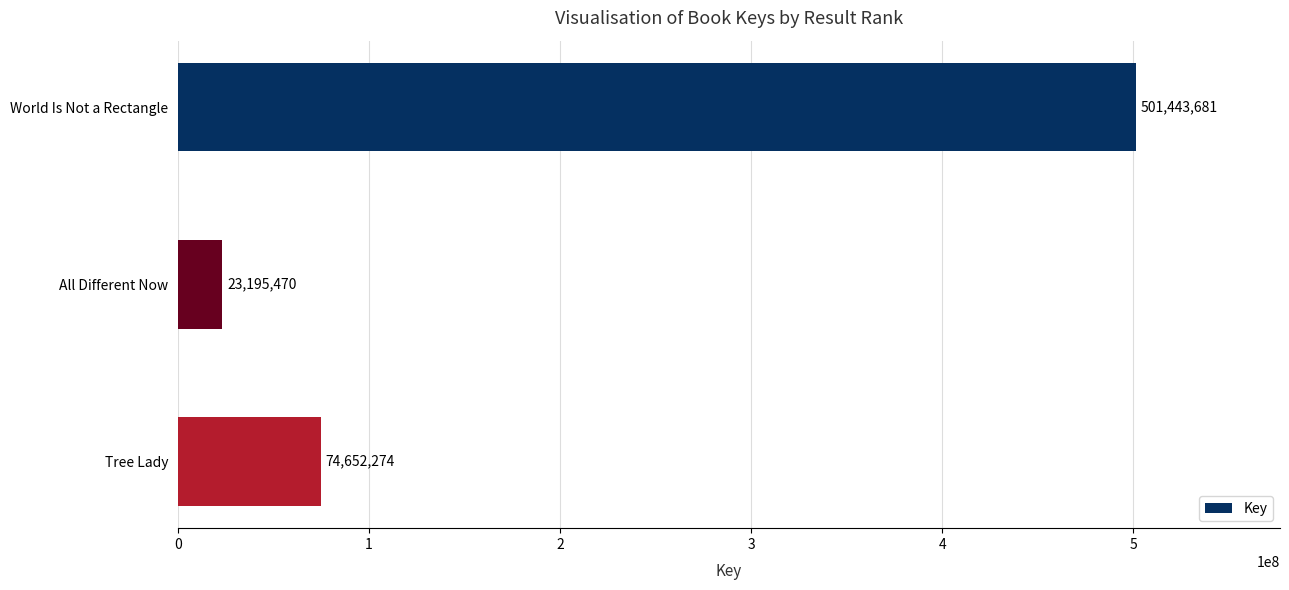

How many bars are there in total?

3